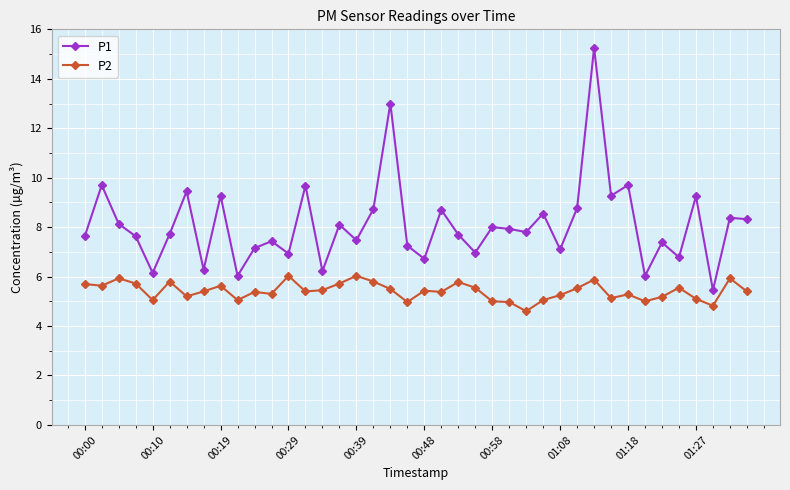

Does the chart have visible grid lines?

Yes